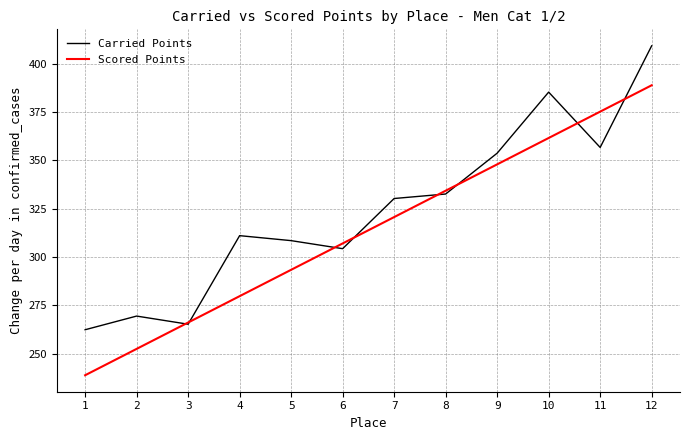

What is the spread (max minus min) of values at 7?

9.6